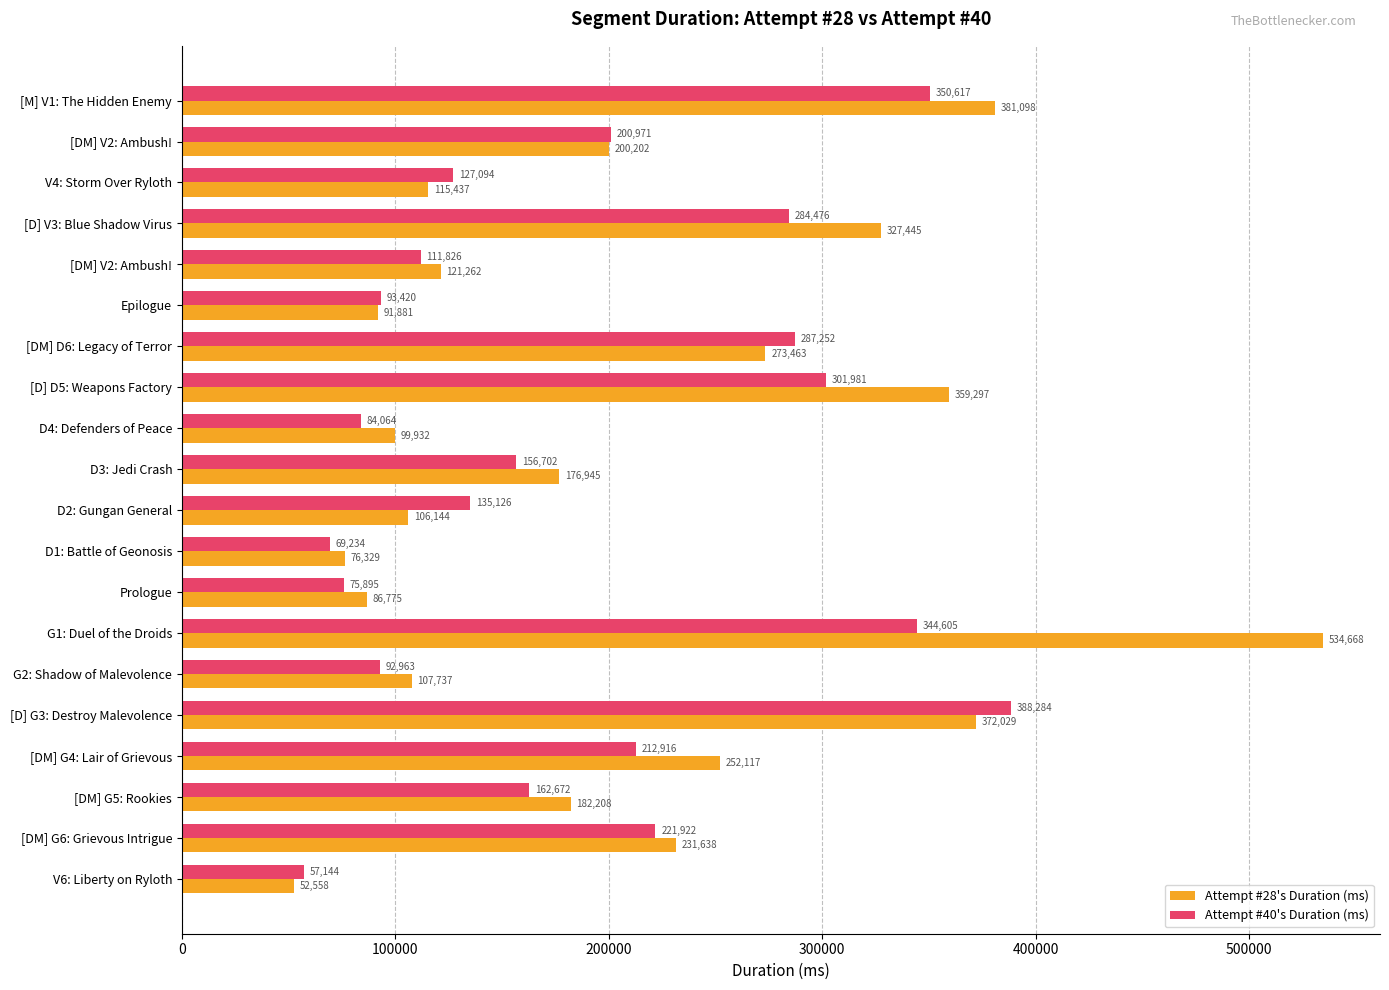

What are all the series names shown in the legend?

Attempt #28's Duration (ms), Attempt #40's Duration (ms)